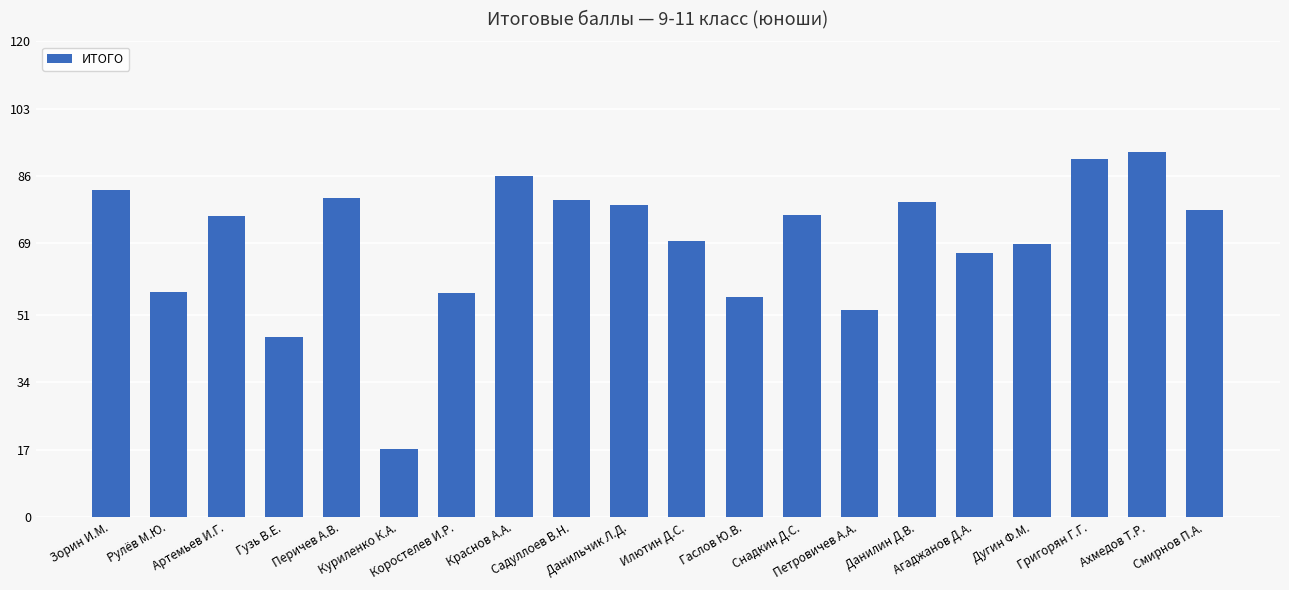

What is the minimum value shown in the chart?

17.1